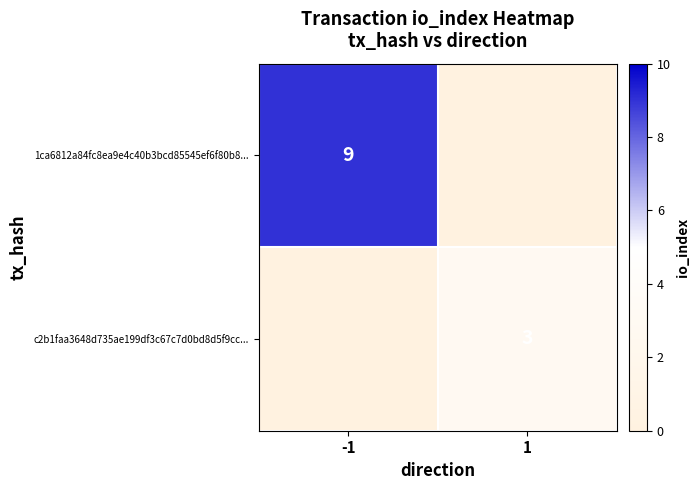

The 1ca6812a84fc8ea9e4c40b3bcd85545ef6f80b8... series shows 16 at -1. True or false?

False